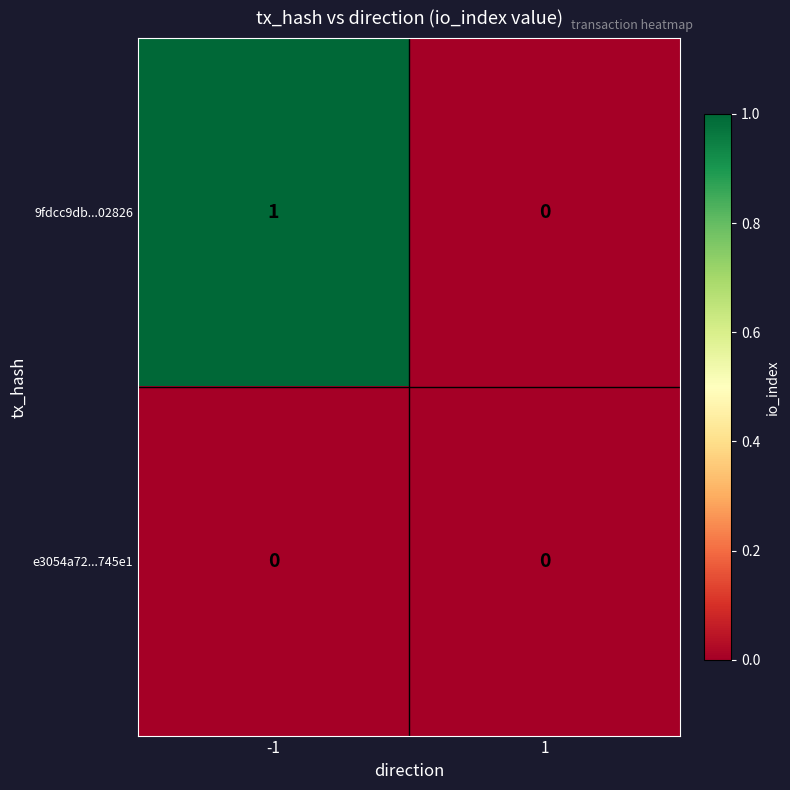

Which series has the widest spread of values?

9fdcc9db...02826